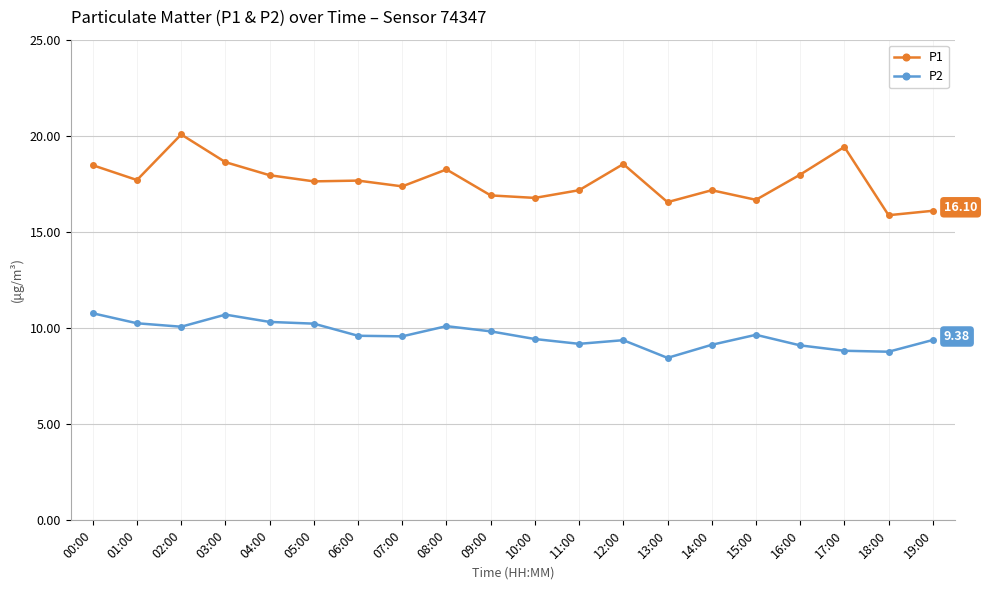

What is the difference between the maximum and second lowest values in the P1 series?

4.0